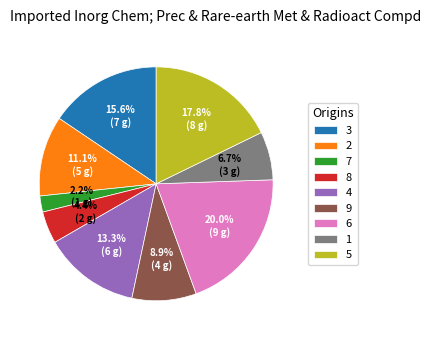

Combined, what portion of the pie is 3 and 8?

20.0%